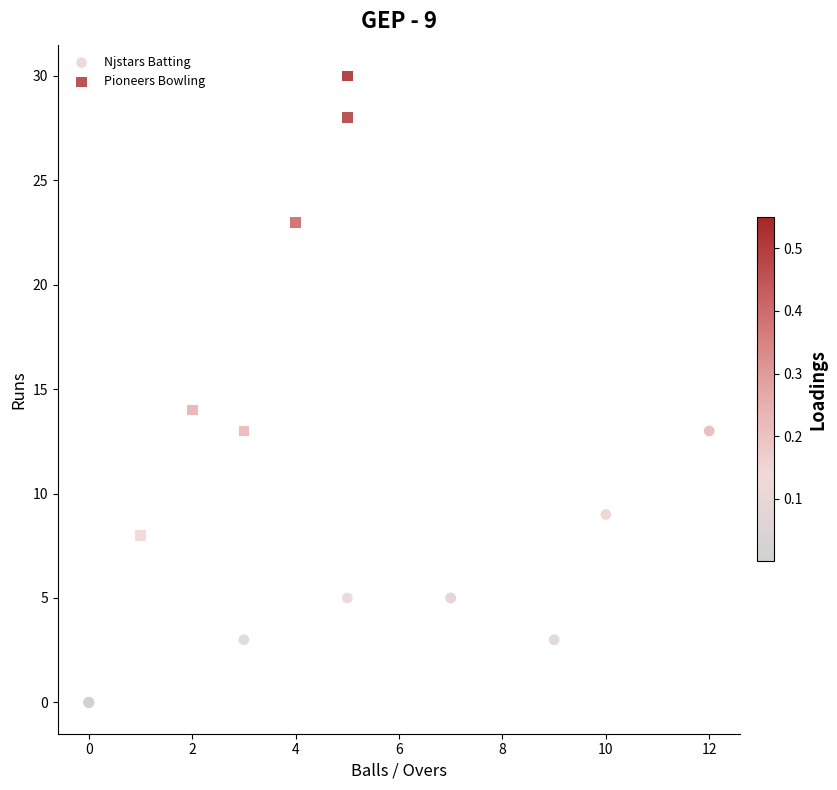

Which series contains the highest Y value?

Pioneers Bowling